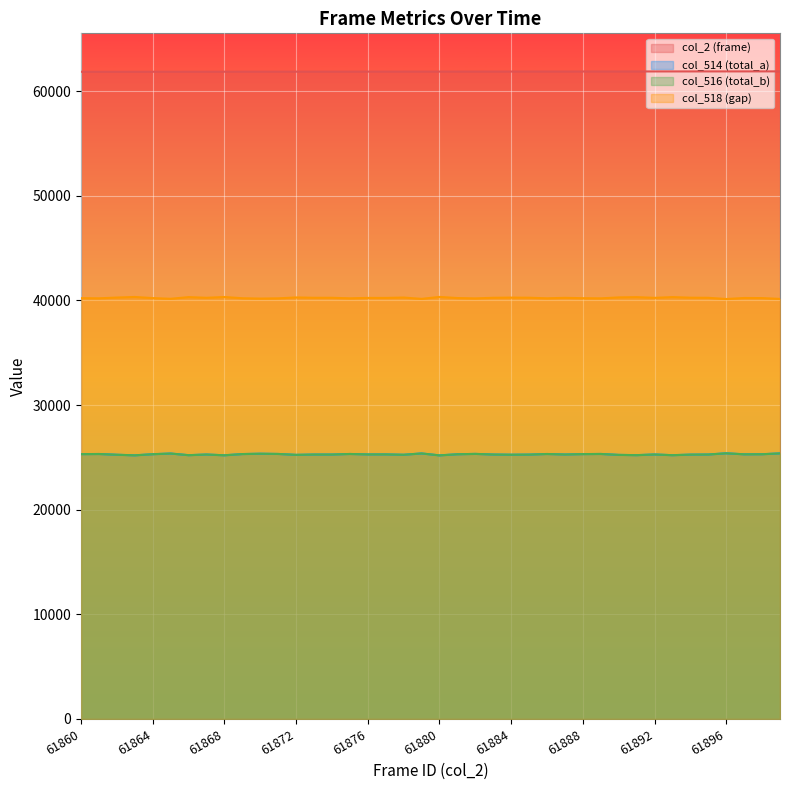

How many data points in col_2 (frame) are above 61880?

19